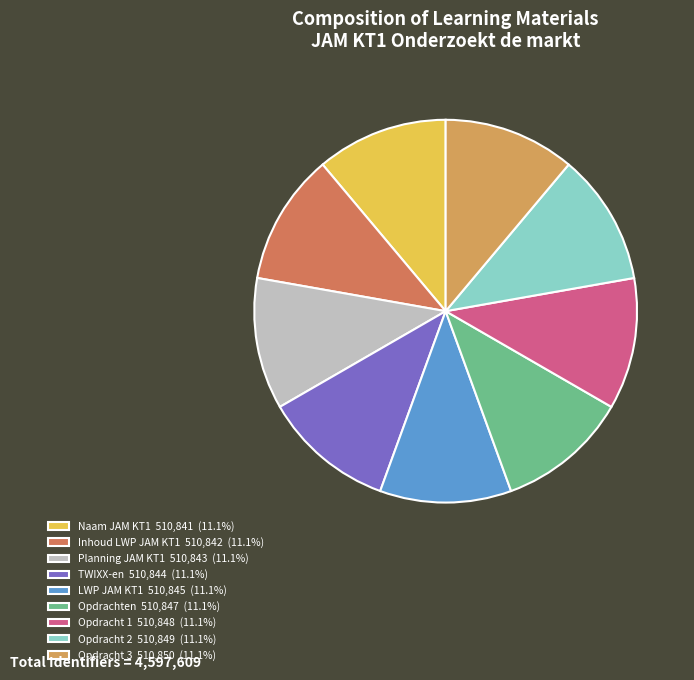

Count the number of slices in the pie.

9